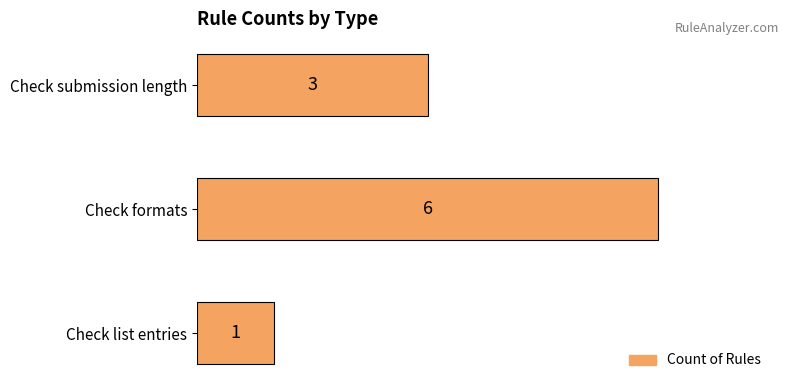

What position from the bottom is Check submission length?

3